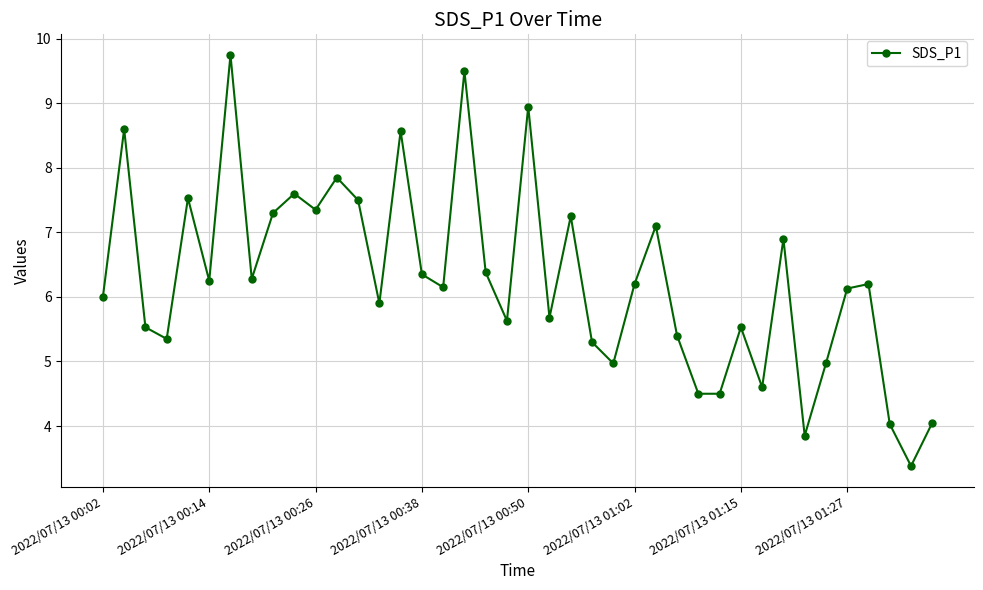

True or false: there are more than 2 points higher than both neighbors.

True